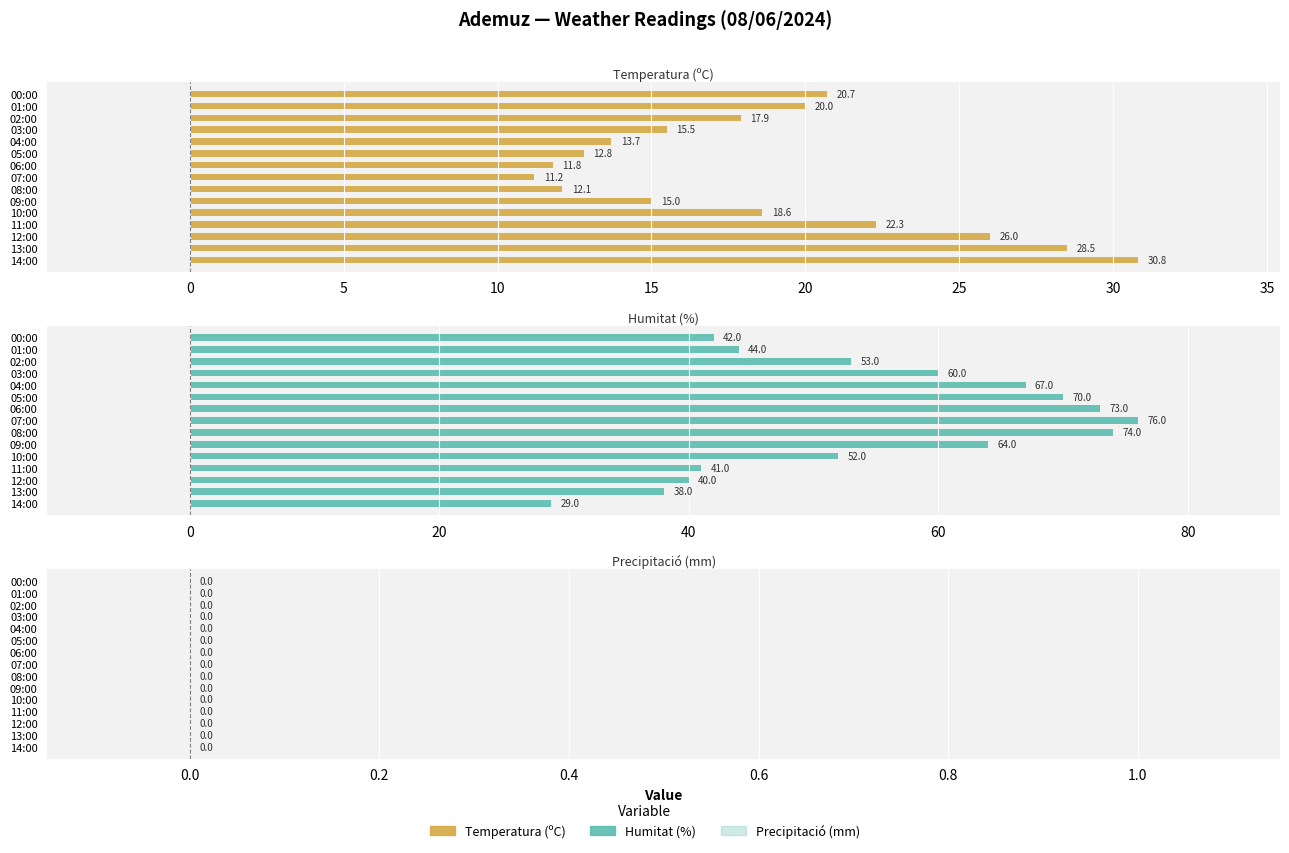

How many distinct data groups are displayed?

6